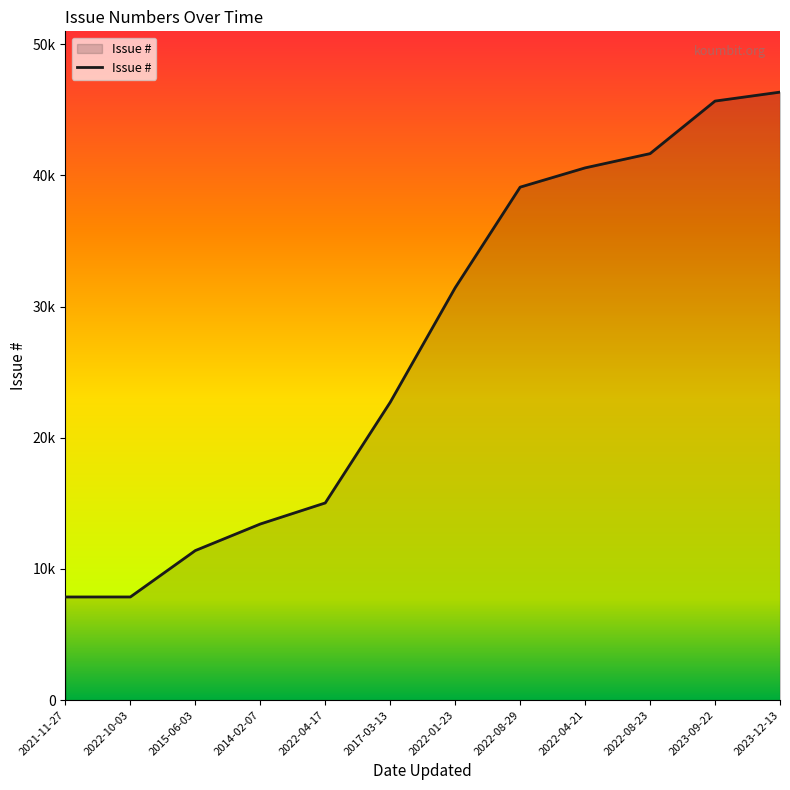

Is this an area chart (filled region under the line)?

Yes